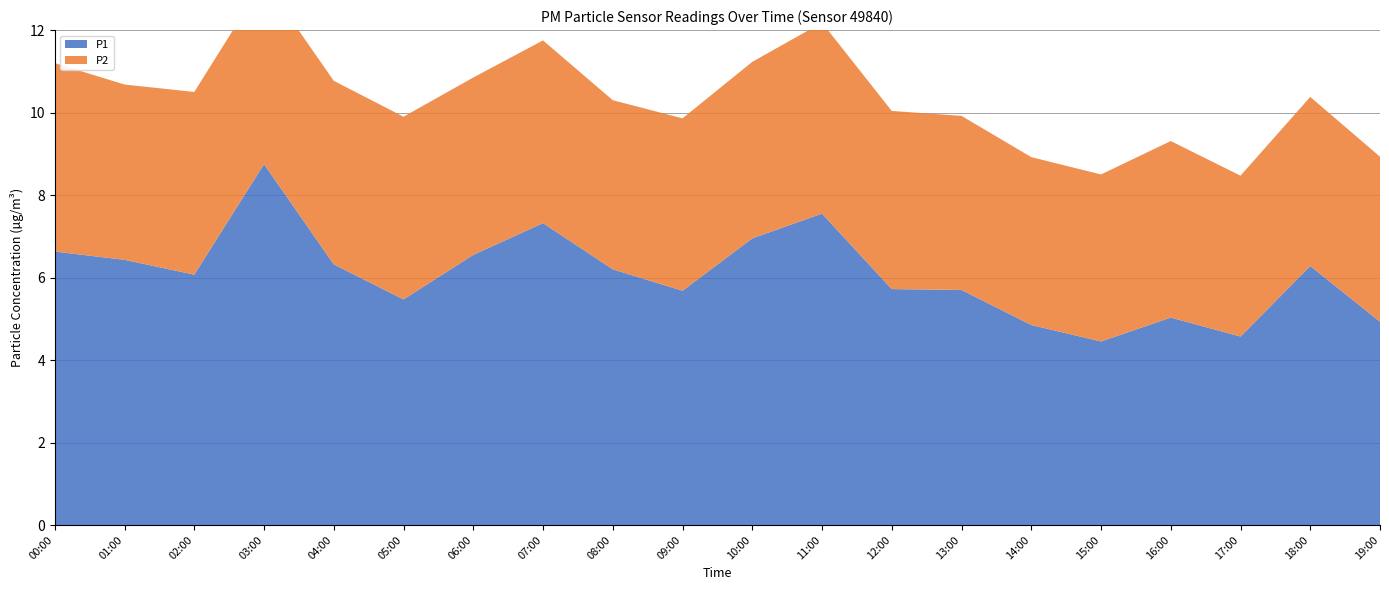

Reading left to right, transcribe all the data shown in this chart.

P1: 00:00=6.6	01:00=6.4	02:00=6.1	03:00=8.8	04:00=6.3	05:00=5.5	06:00=6.5	07:00=7.3	08:00=6.2	09:00=5.7	10:00=7.0	11:00=7.5	12:00=5.7	13:00=5.7	14:00=4.8	15:00=4.5	16:00=5.0	17:00=4.6	18:00=6.3	19:00=4.9
P2: 00:00=4.6	01:00=4.2	02:00=4.4	03:00=4.5	04:00=4.5	05:00=4.4	06:00=4.3	07:00=4.4	08:00=4.1	09:00=4.2	10:00=4.3	11:00=4.6	12:00=4.3	13:00=4.2	14:00=4.1	15:00=4.0	16:00=4.3	17:00=3.9	18:00=4.1	19:00=4.0